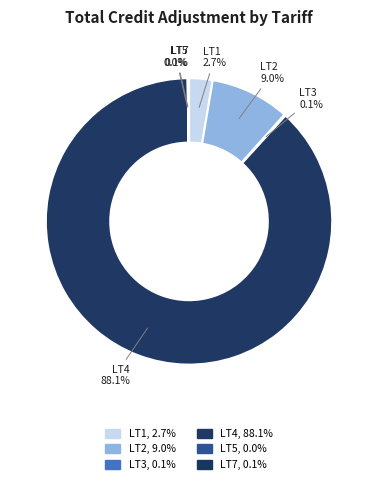

To the nearest percent, what is the difference between the largest and smallest slice percentages?

88%